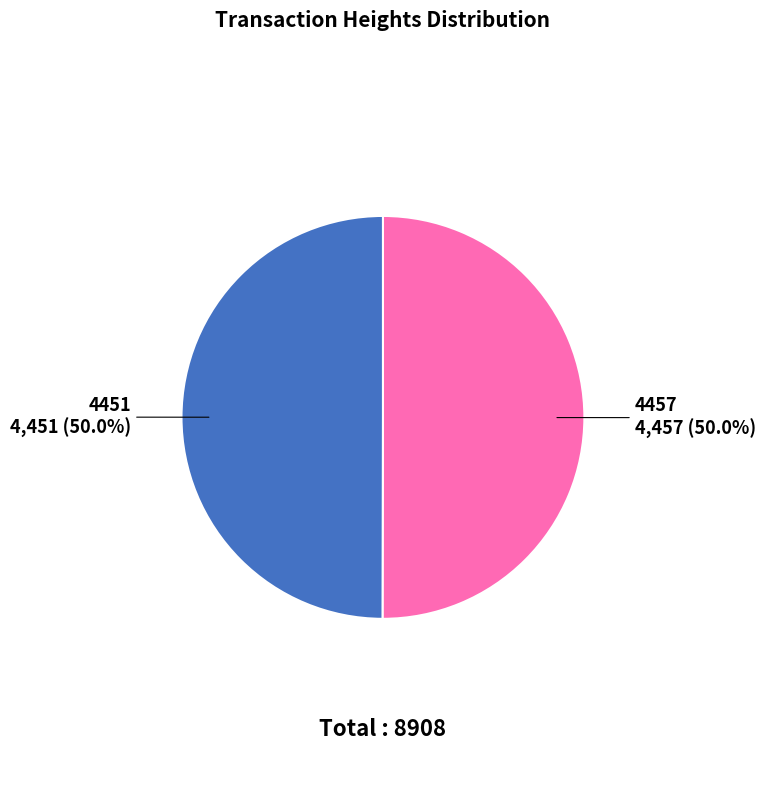

Count the number of slices in the pie.

2